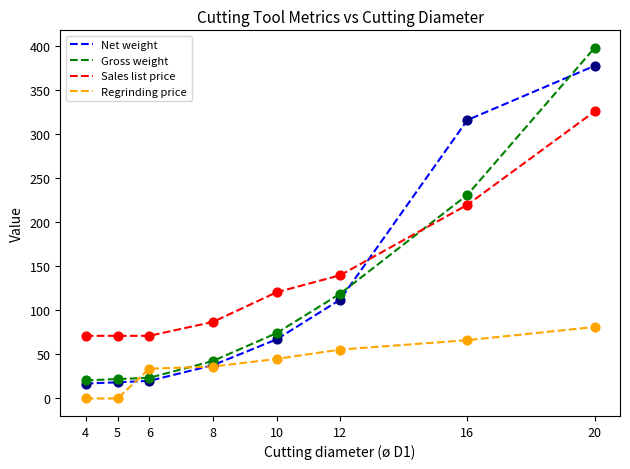

Which series has the largest range (max minus min)?

Gross weight